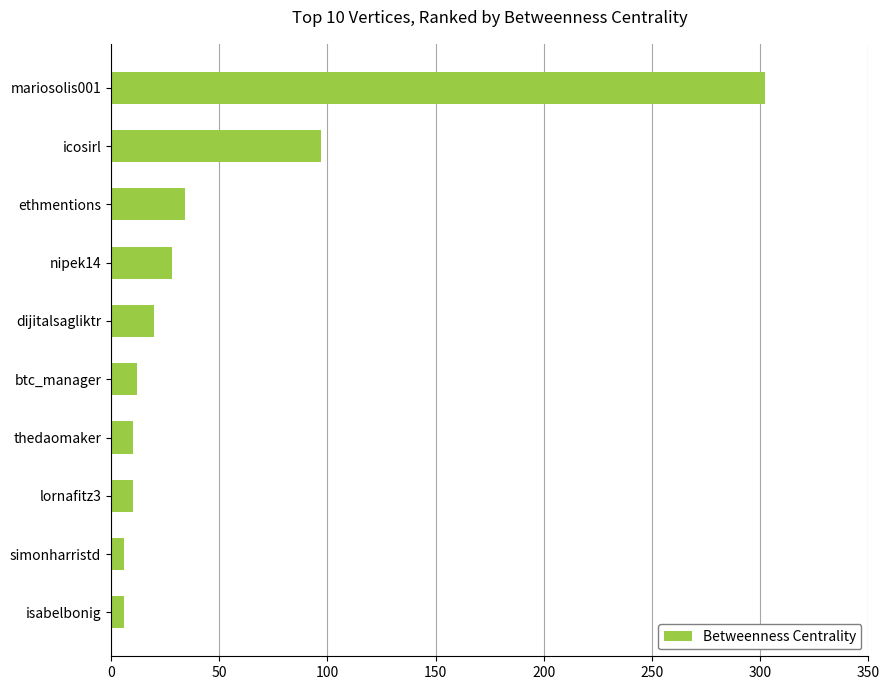

Reading bottom to top, list all the values displayed in this chart.

6	6	10	10	12	20	28	34	97	302